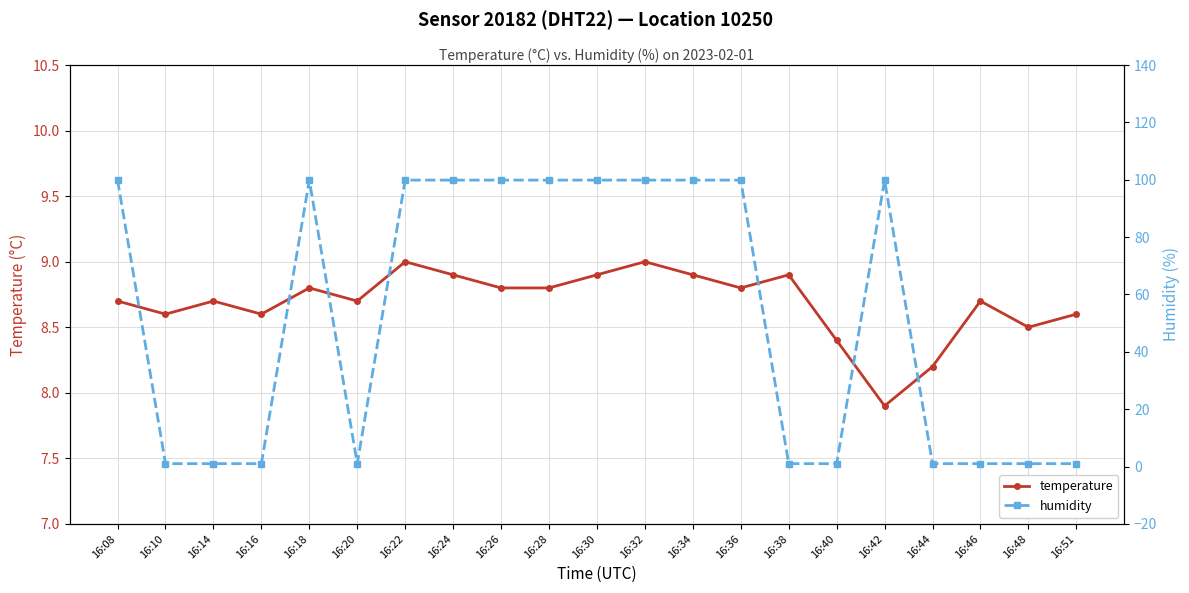

How many lines are shown in the chart?

2